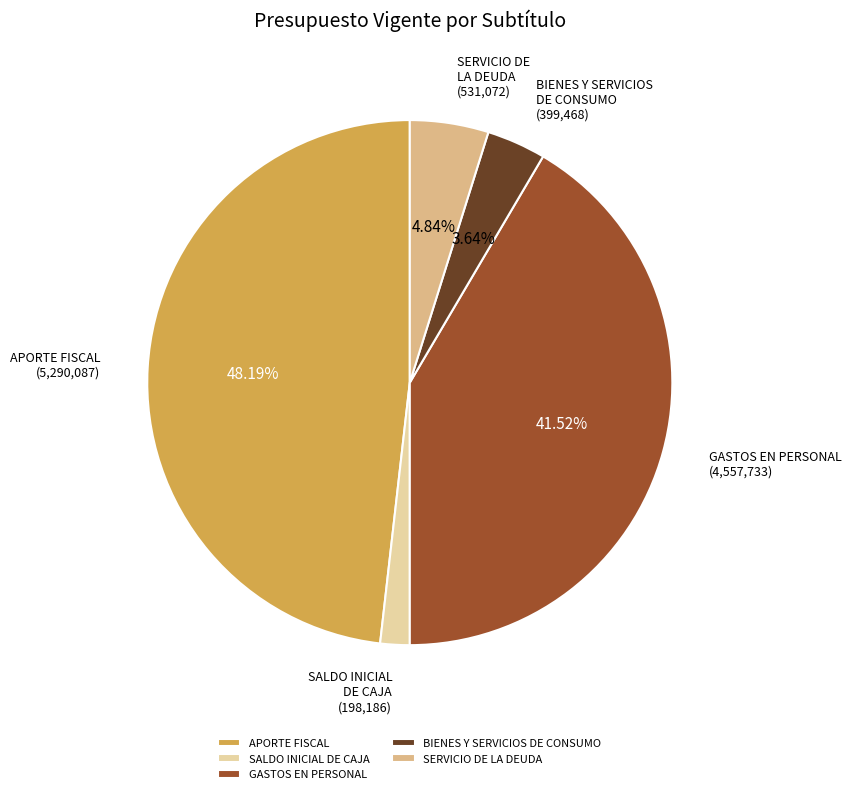

To the nearest percent, what is the difference between the GASTOS EN PERSONAL and BIENES Y SERVICIOS DE CONSUMO slice percentages?

38%